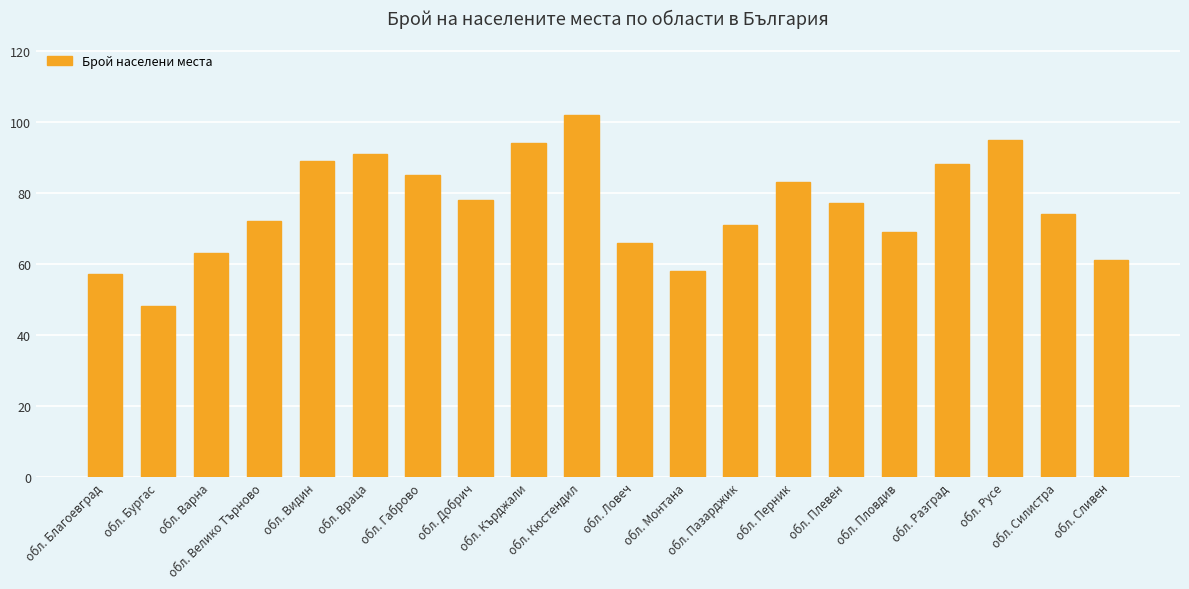

How many data points does each series have?

20